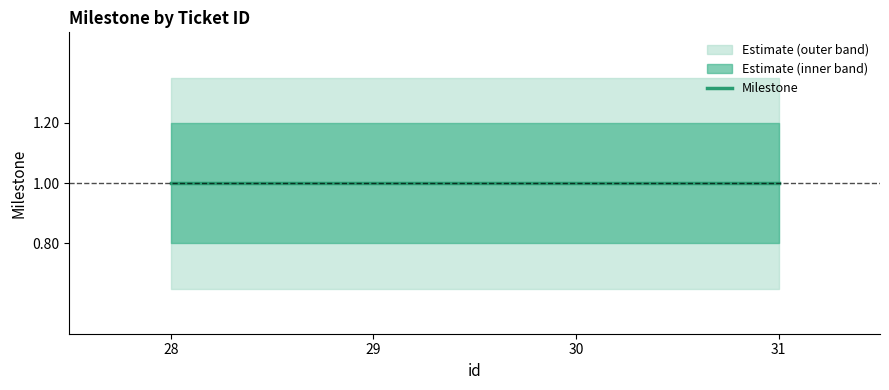

At which label is Milestone_upper closest to 1?

28